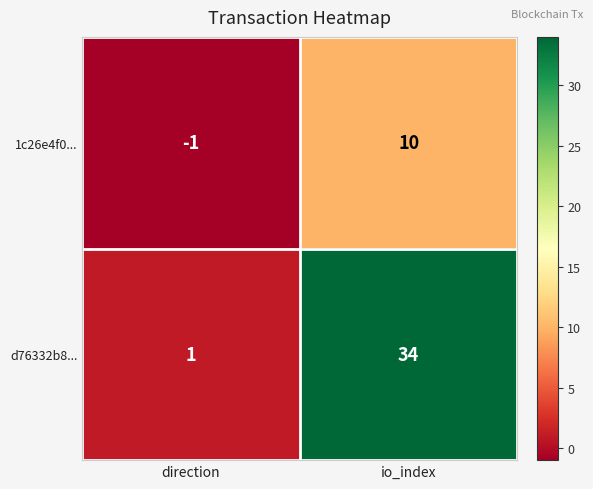

At which label is 1c26e4f0... closest to 4?

direction